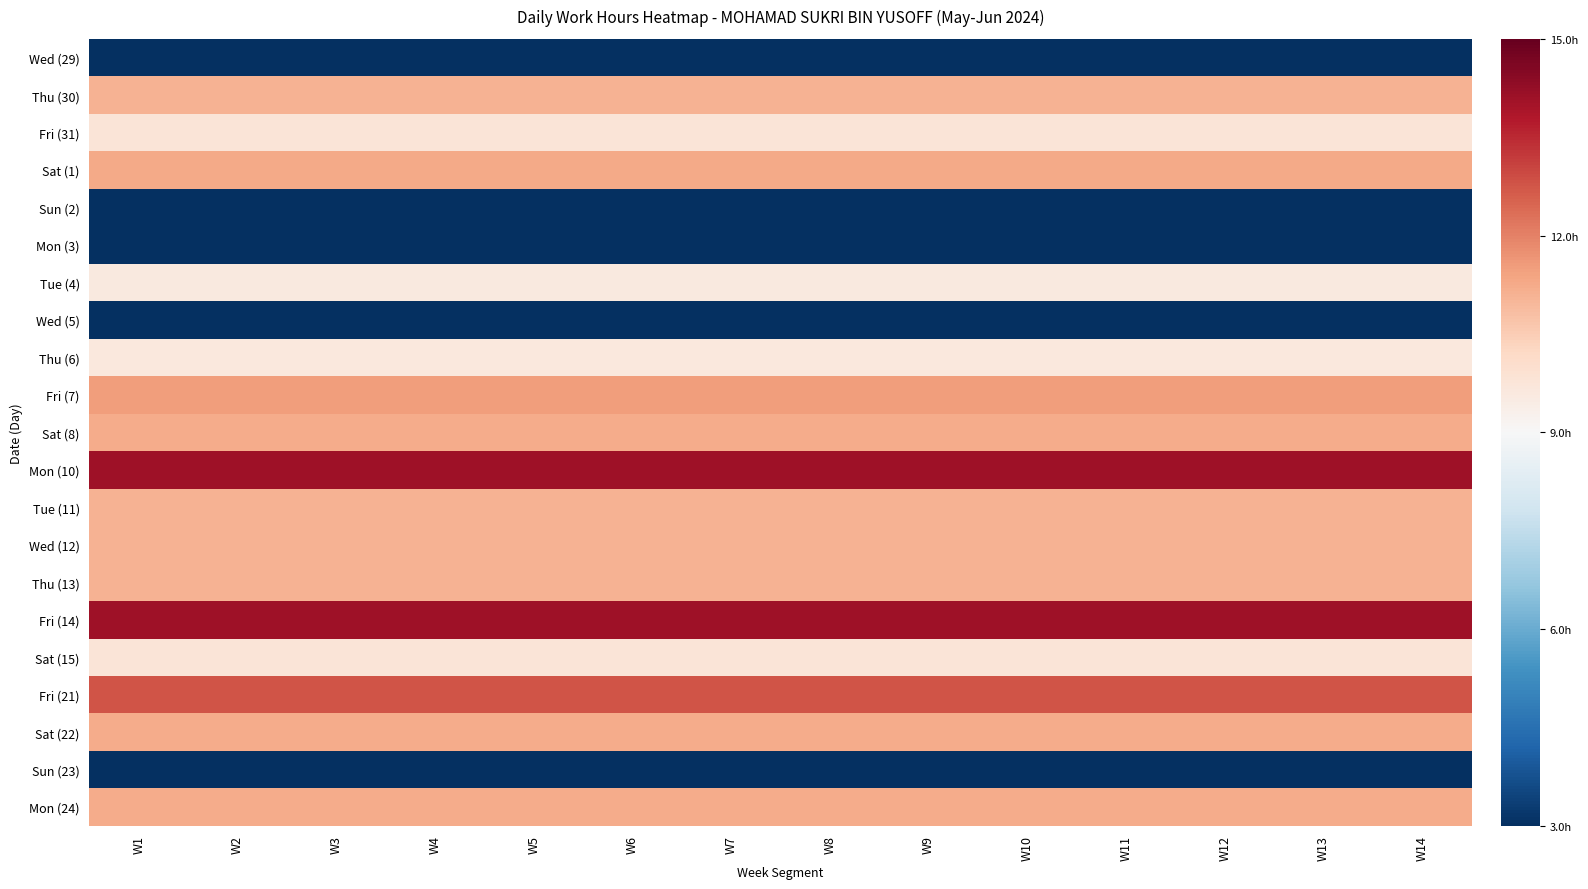

Reading left to right, list all the values displayed in this chart.

Wed (29): W1=-1.5	W2=-1.5	W3=-1.5	W4=-1.5	W5=-1.5	W6=-1.5	W7=-1.5	W8=-1.5	W9=-1.5	W10=-1.5	W11=-1.5	W12=-1.5	W13=-1.5	W14=-1.5
Thu (30): W1=0.3	W2=0.3	W3=0.3	W4=0.3	W5=0.3	W6=0.3	W7=0.3	W8=0.3	W9=0.3	W10=0.3	W11=0.3	W12=0.3	W13=0.3	W14=0.3
Fri (31): W1=0.1	W2=0.1	W3=0.1	W4=0.1	W5=0.1	W6=0.1	W7=0.1	W8=0.1	W9=0.1	W10=0.1	W11=0.1	W12=0.1	W13=0.1	W14=0.1
Sat (1): W1=0.4	W2=0.4	W3=0.4	W4=0.4	W5=0.4	W6=0.4	W7=0.4	W8=0.4	W9=0.4	W10=0.4	W11=0.4	W12=0.4	W13=0.4	W14=0.4
Sun (2): W1=-1.5	W2=-1.5	W3=-1.5	W4=-1.5	W5=-1.5	W6=-1.5	W7=-1.5	W8=-1.5	W9=-1.5	W10=-1.5	W11=-1.5	W12=-1.5	W13=-1.5	W14=-1.5
Mon (3): W1=-1.5	W2=-1.5	W3=-1.5	W4=-1.5	W5=-1.5	W6=-1.5	W7=-1.5	W8=-1.5	W9=-1.5	W10=-1.5	W11=-1.5	W12=-1.5	W13=-1.5	W14=-1.5
Tue (4): W1=0.1	W2=0.1	W3=0.1	W4=0.1	W5=0.1	W6=0.1	W7=0.1	W8=0.1	W9=0.1	W10=0.1	W11=0.1	W12=0.1	W13=0.1	W14=0.1
Wed (5): W1=-1.5	W2=-1.5	W3=-1.5	W4=-1.5	W5=-1.5	W6=-1.5	W7=-1.5	W8=-1.5	W9=-1.5	W10=-1.5	W11=-1.5	W12=-1.5	W13=-1.5	W14=-1.5
Thu (6): W1=0.1	W2=0.1	W3=0.1	W4=0.1	W5=0.1	W6=0.1	W7=0.1	W8=0.1	W9=0.1	W10=0.1	W11=0.1	W12=0.1	W13=0.1	W14=0.1
Fri (7): W1=0.4	W2=0.4	W3=0.4	W4=0.4	W5=0.4	W6=0.4	W7=0.4	W8=0.4	W9=0.4	W10=0.4	W11=0.4	W12=0.4	W13=0.4	W14=0.4
Sat (8): W1=0.4	W2=0.4	W3=0.4	W4=0.4	W5=0.4	W6=0.4	W7=0.4	W8=0.4	W9=0.4	W10=0.4	W11=0.4	W12=0.4	W13=0.4	W14=0.4
Mon (10): W1=0.8	W2=0.8	W3=0.8	W4=0.8	W5=0.8	W6=0.8	W7=0.8	W8=0.8	W9=0.8	W10=0.8	W11=0.8	W12=0.8	W13=0.8	W14=0.8
Tue (11): W1=0.3	W2=0.3	W3=0.3	W4=0.3	W5=0.3	W6=0.3	W7=0.3	W8=0.3	W9=0.3	W10=0.3	W11=0.3	W12=0.3	W13=0.3	W14=0.3
Wed (12): W1=0.3	W2=0.3	W3=0.3	W4=0.3	W5=0.3	W6=0.3	W7=0.3	W8=0.3	W9=0.3	W10=0.3	W11=0.3	W12=0.3	W13=0.3	W14=0.3
Thu (13): W1=0.3	W2=0.3	W3=0.3	W4=0.3	W5=0.3	W6=0.3	W7=0.3	W8=0.3	W9=0.3	W10=0.3	W11=0.3	W12=0.3	W13=0.3	W14=0.3
Fri (14): W1=0.8	W2=0.8	W3=0.8	W4=0.8	W5=0.8	W6=0.8	W7=0.8	W8=0.8	W9=0.8	W10=0.8	W11=0.8	W12=0.8	W13=0.8	W14=0.8
Sat (15): W1=0.1	W2=0.1	W3=0.1	W4=0.1	W5=0.1	W6=0.1	W7=0.1	W8=0.1	W9=0.1	W10=0.1	W11=0.1	W12=0.1	W13=0.1	W14=0.1
Fri (21): W1=0.6	W2=0.6	W3=0.6	W4=0.6	W5=0.6	W6=0.6	W7=0.6	W8=0.6	W9=0.6	W10=0.6	W11=0.6	W12=0.6	W13=0.6	W14=0.6
Sat (22): W1=0.4	W2=0.4	W3=0.4	W4=0.4	W5=0.4	W6=0.4	W7=0.4	W8=0.4	W9=0.4	W10=0.4	W11=0.4	W12=0.4	W13=0.4	W14=0.4
Sun (23): W1=-1.5	W2=-1.5	W3=-1.5	W4=-1.5	W5=-1.5	W6=-1.5	W7=-1.5	W8=-1.5	W9=-1.5	W10=-1.5	W11=-1.5	W12=-1.5	W13=-1.5	W14=-1.5
Mon (24): W1=0.4	W2=0.4	W3=0.4	W4=0.4	W5=0.4	W6=0.4	W7=0.4	W8=0.4	W9=0.4	W10=0.4	W11=0.4	W12=0.4	W13=0.4	W14=0.4